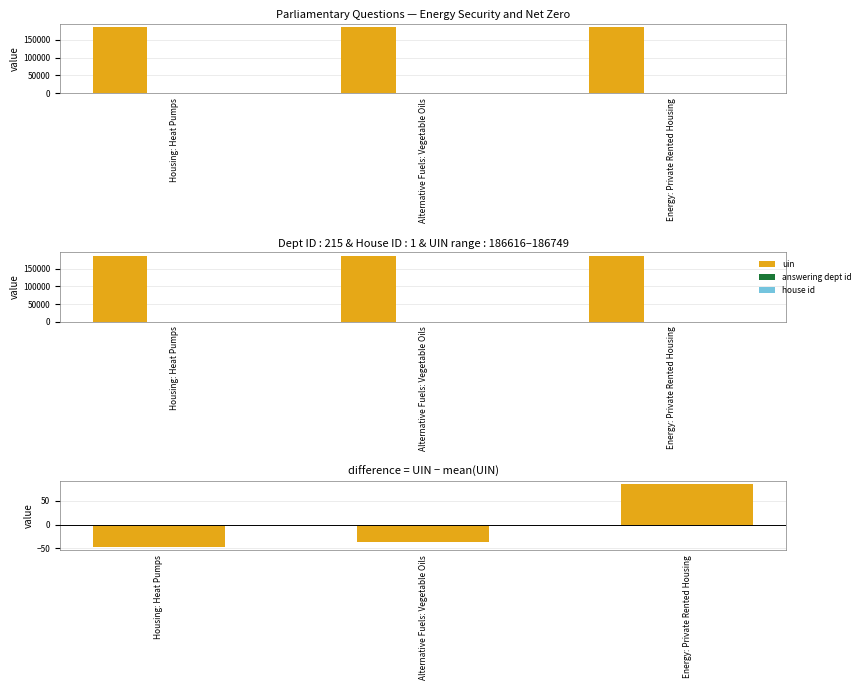

Count the number of categories in the chart.

3